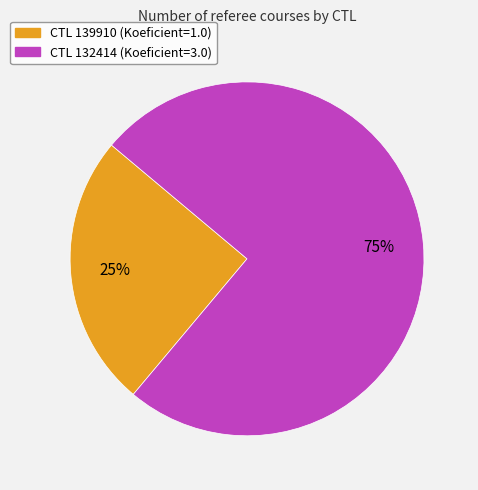

Is there a majority slice in this chart?

Yes